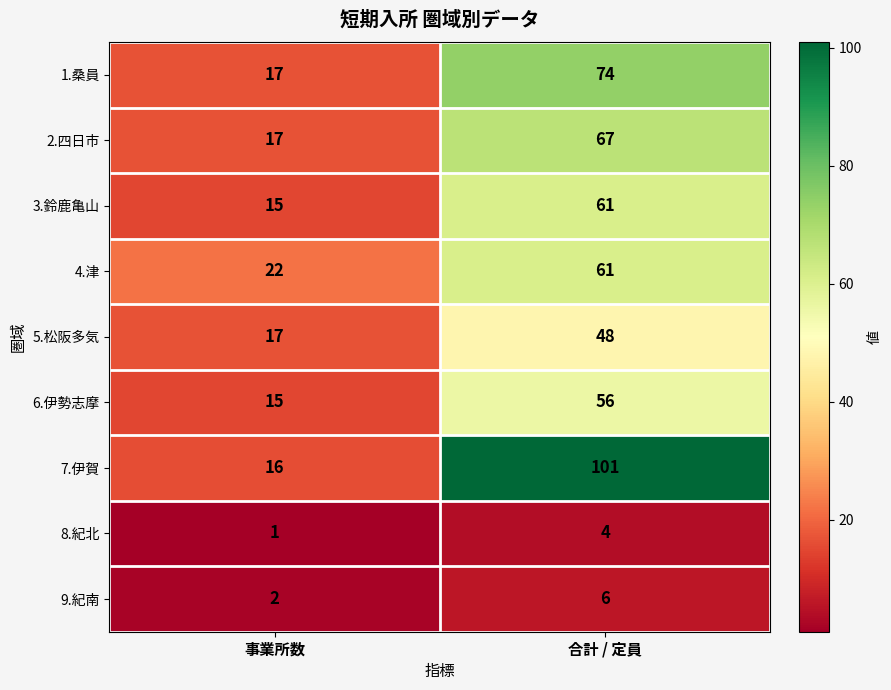

Which series has the largest total across all categories?

7.伊賀